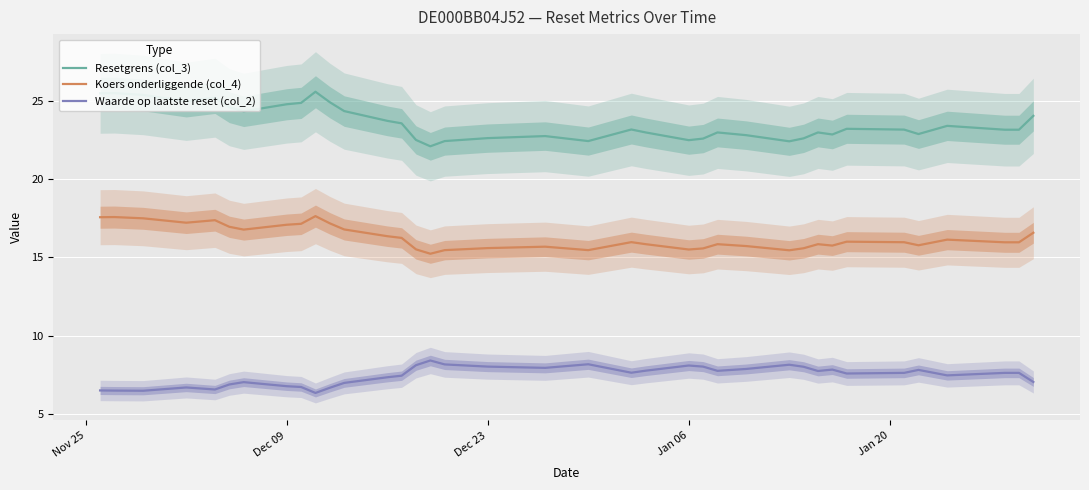

True or false: Waarde op laatste reset (col_2) and Resetgrens (col_3) cross at least once.

False